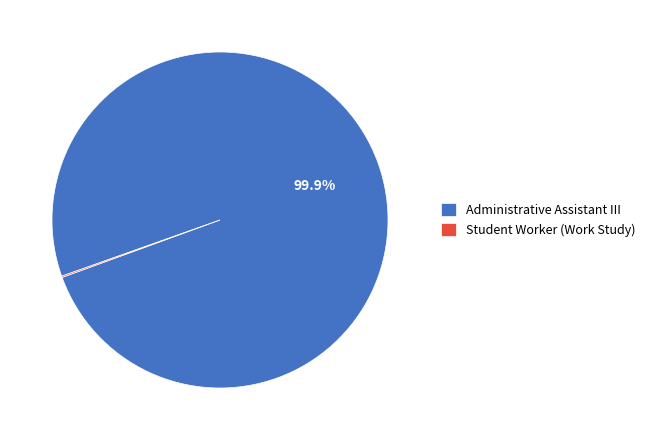

Which category accounts for the majority?

Administrative Assistant III